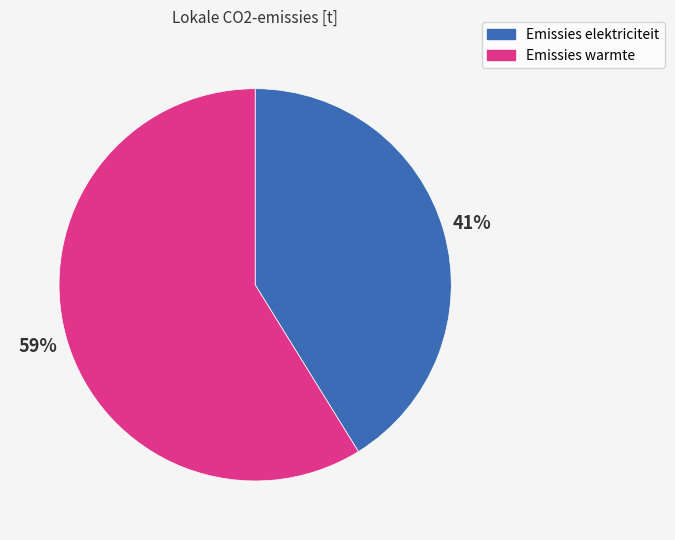

Is the sum of Emissies warmte and Emissies elektriciteit greater than half?

Yes